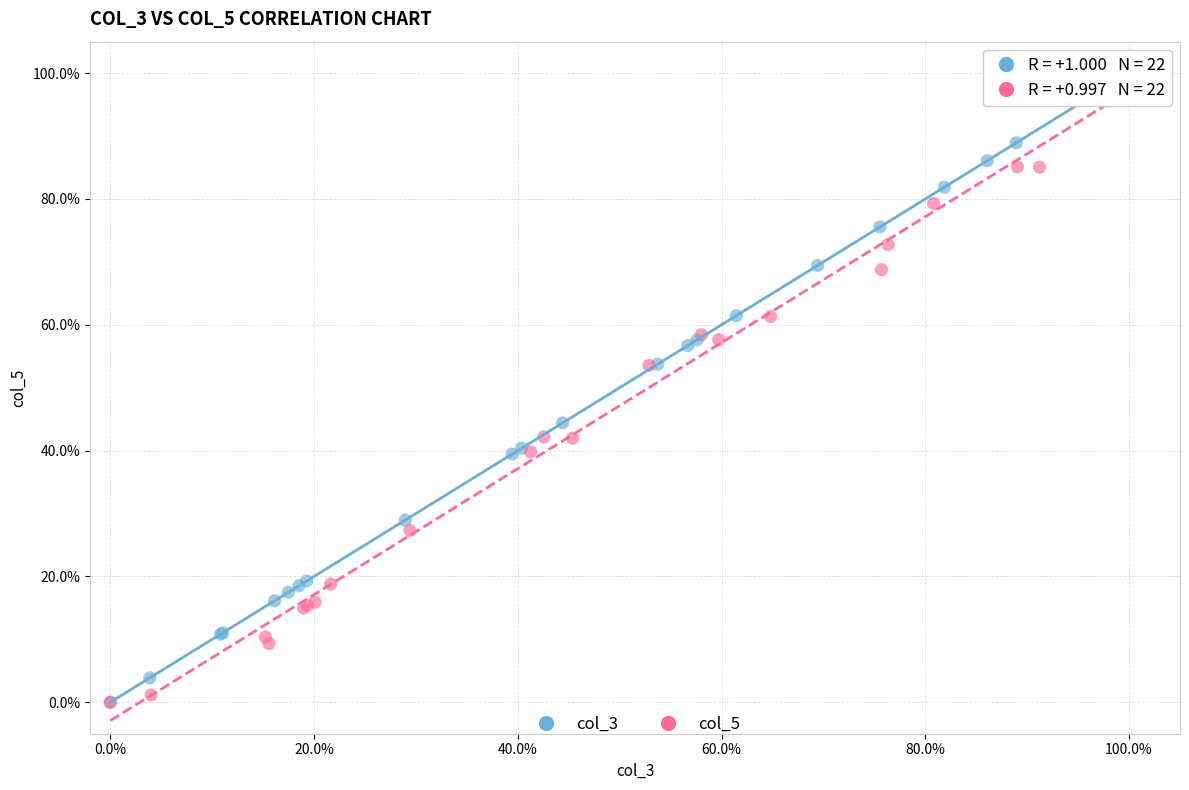

What are all the series names shown in the legend?

col_3, col_5